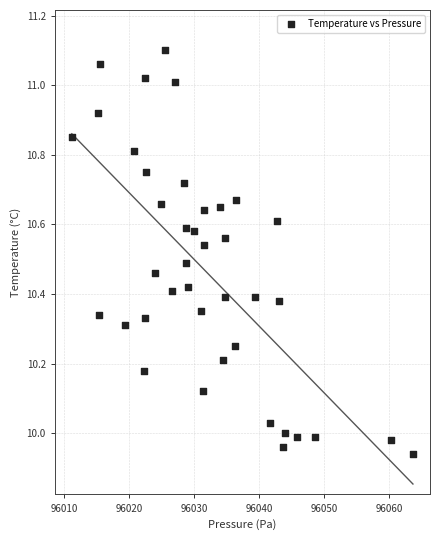

What is the range of X values (max minus min)?

52.5